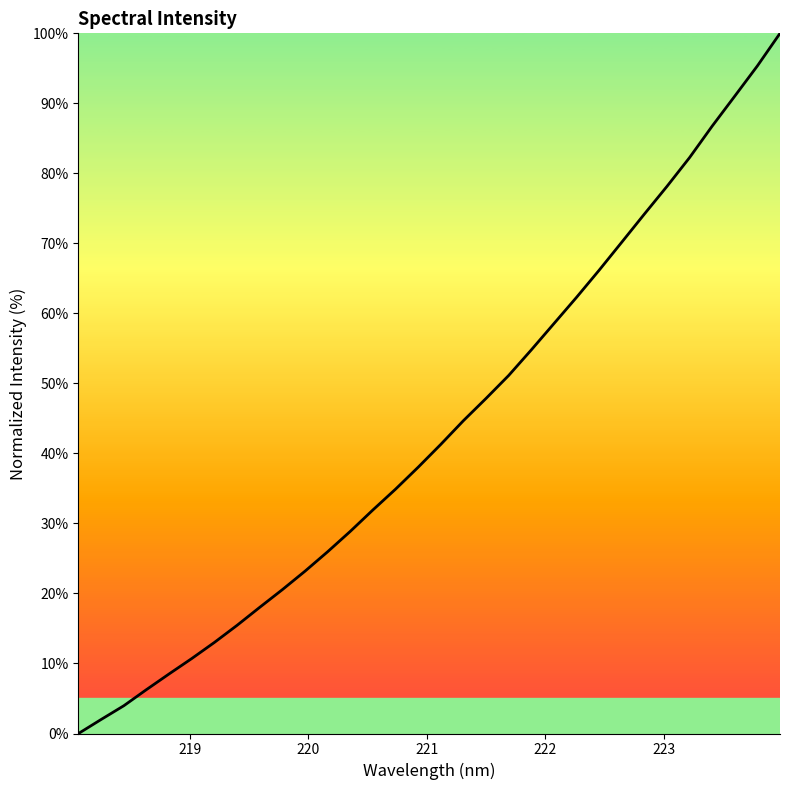

What is the maximum value shown in the chart?

100.0